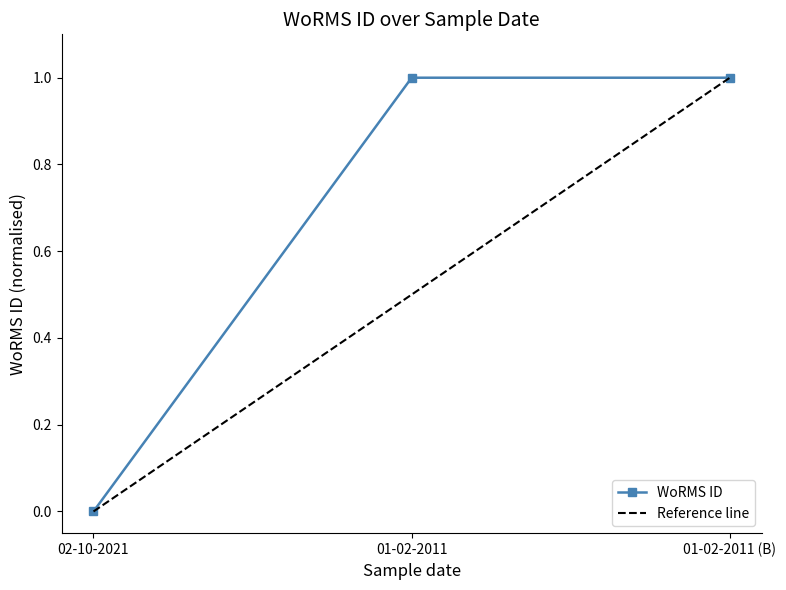

Does the chart display data point markers on the line(s)?

Yes